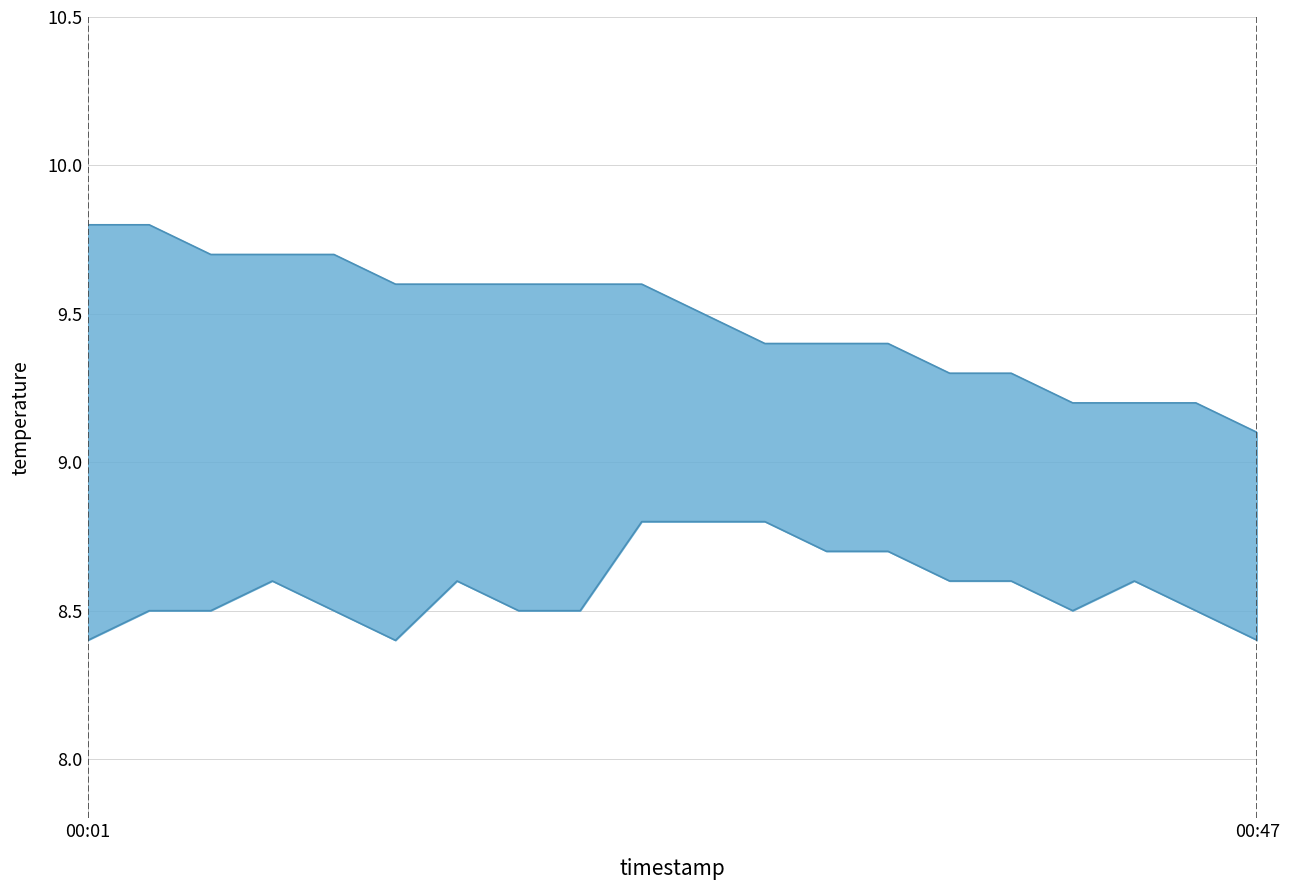

What is the value of the temperature_upper point at the 17th from the left?

9.2